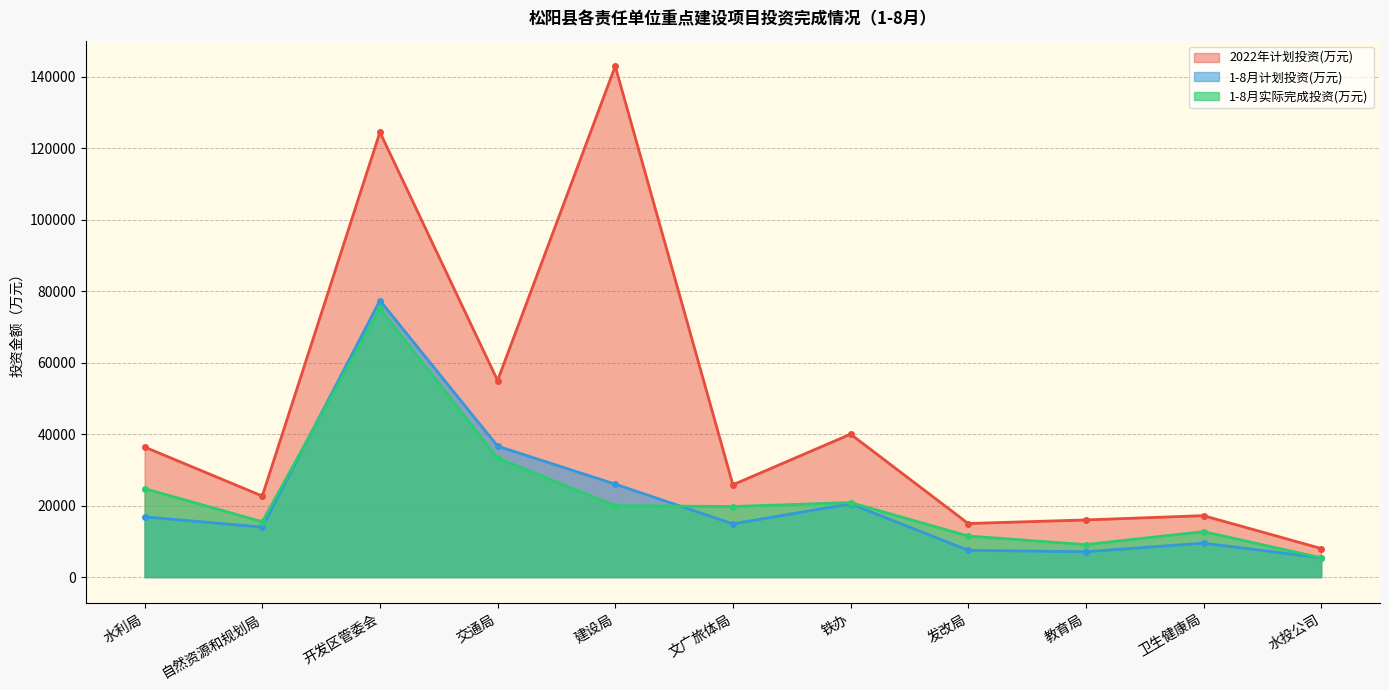

True or false: 2022年计划投资(万元) has a value of 25836 at 文广旅体局.

True